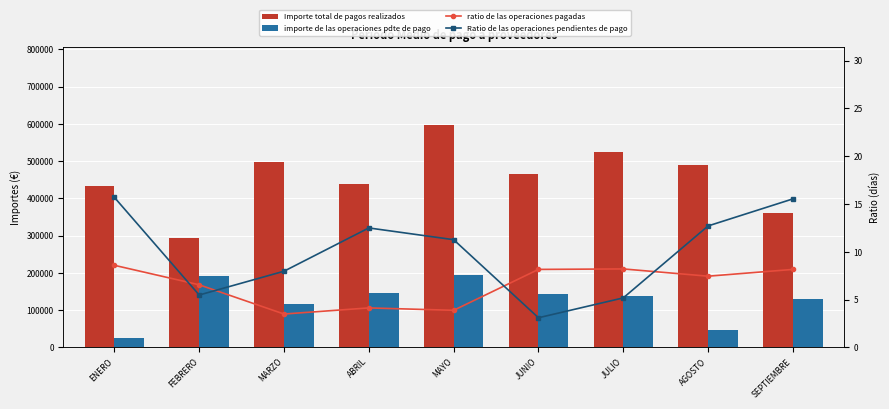

At which category is the sum across all series the highest?

MAYO